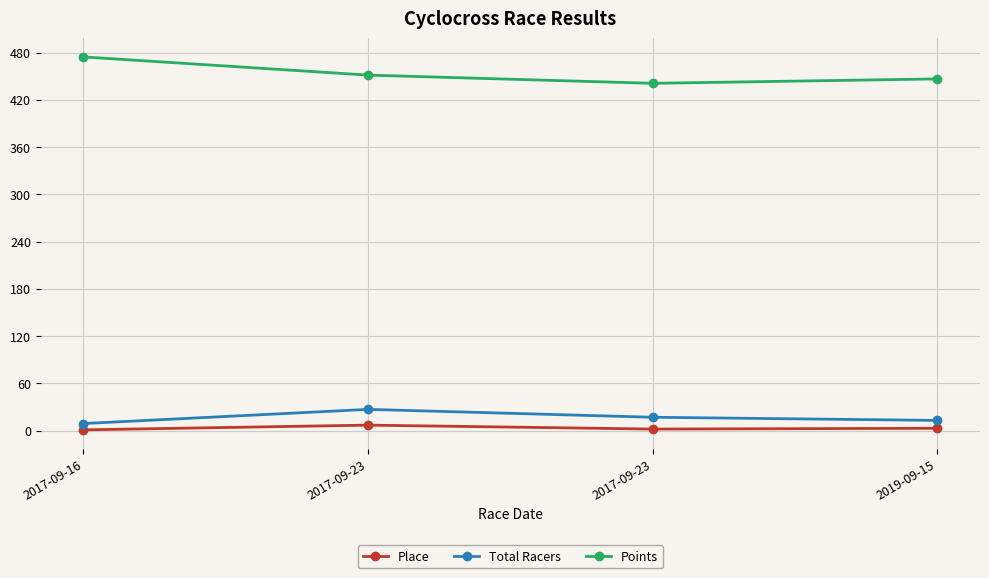

Is this an area chart (filled region under the line)?

No